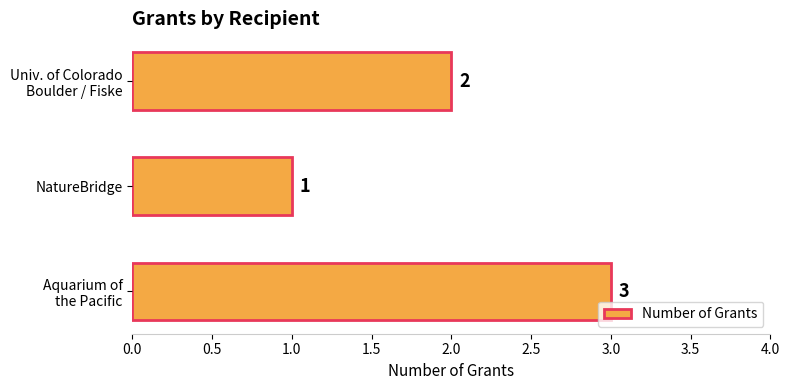

List the labels in order of value, smallest first.

NatureBridge, Univ. of Colorado
Boulder / Fiske, Aquarium of
the Pacific